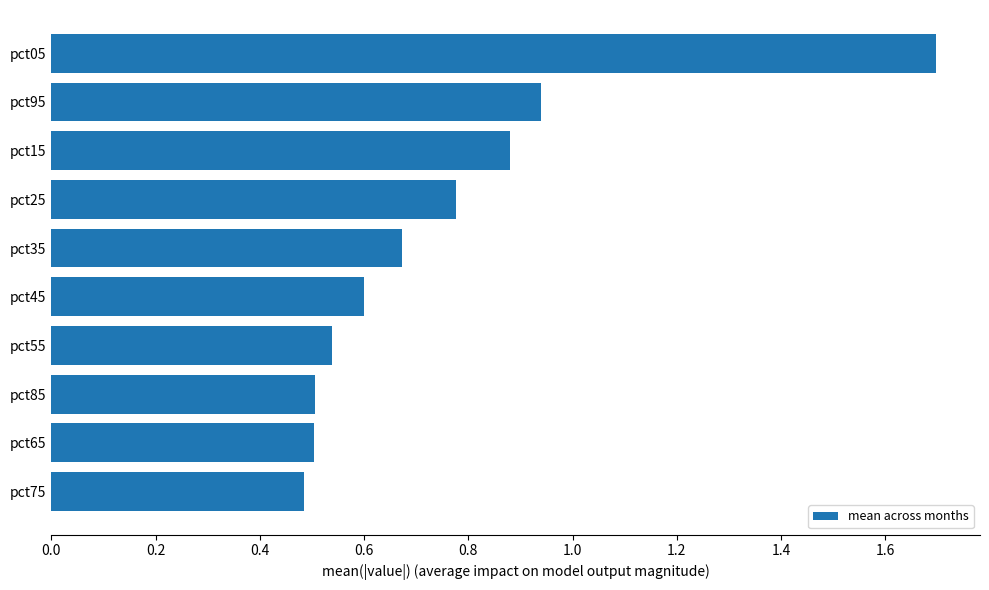

What is the change in value from pct75 to pct15?

+0.4